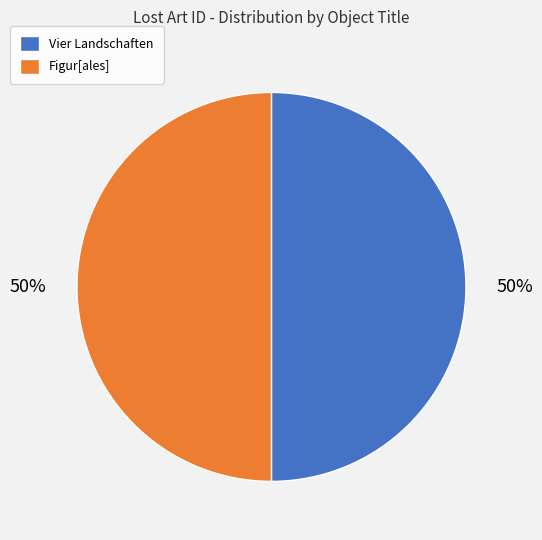

To the nearest percent, what portion does Figur[ales] represent?

50%